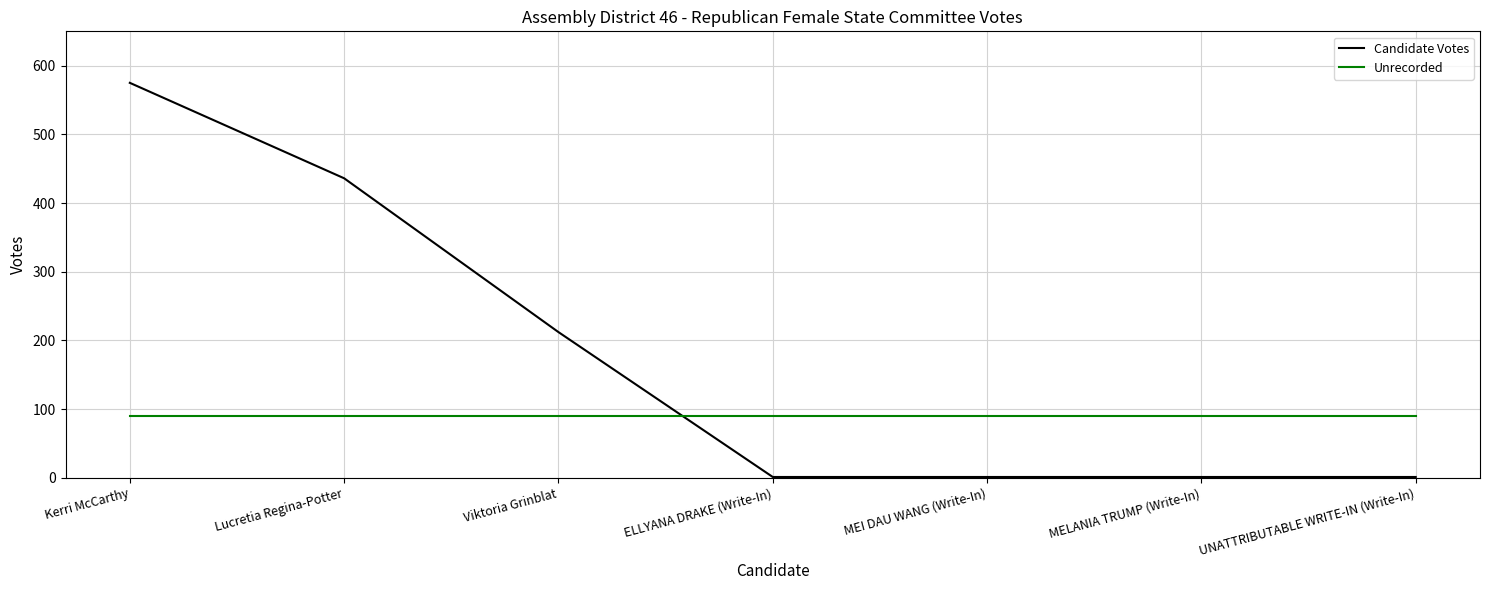

What is the maximum value shown in the chart?

575